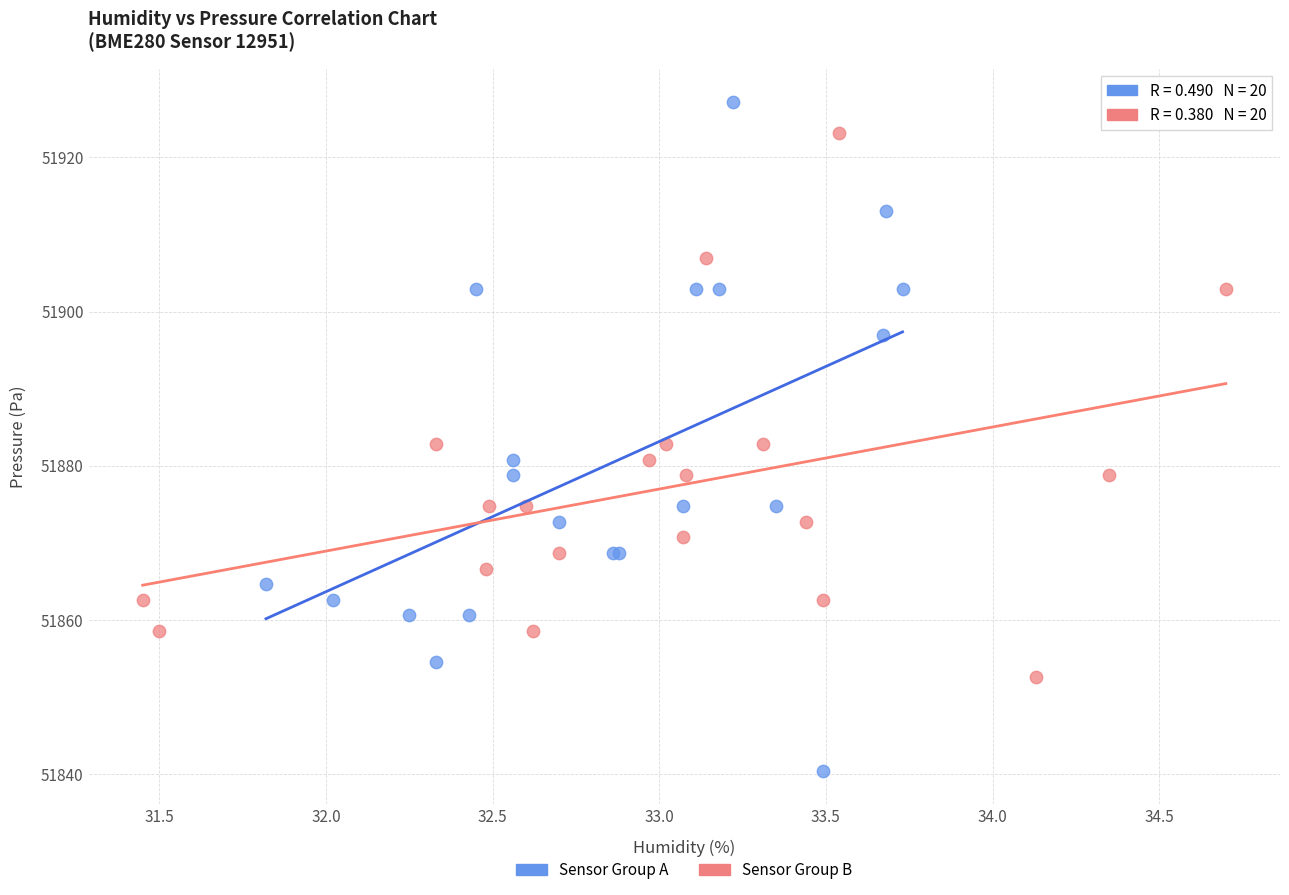

Which series has the widest spread of Y values?

Sensor Group A